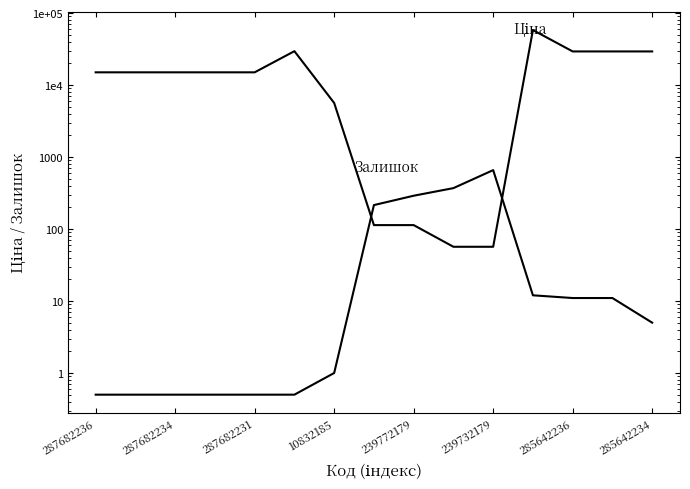

Between 239732179 and 13, which series saw the biggest shift?

Ціна